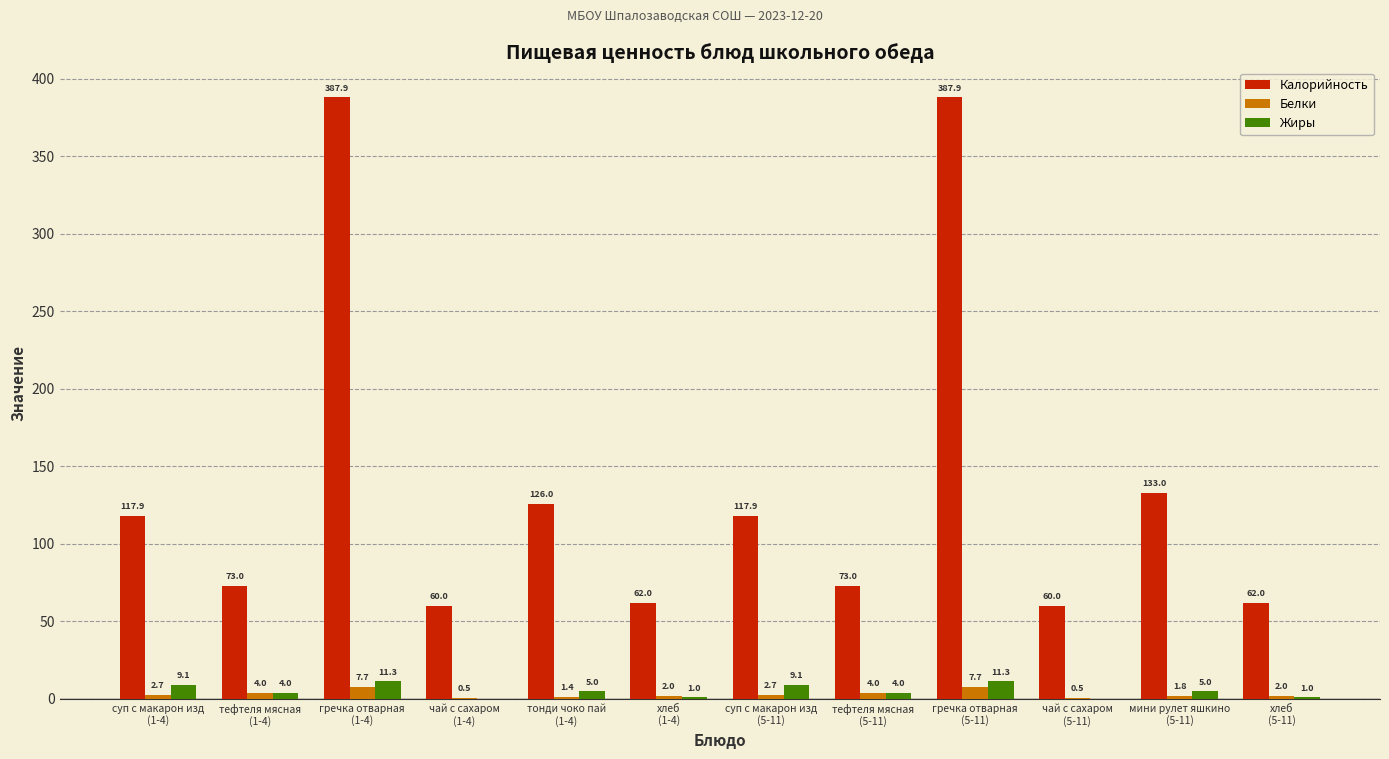

Which series has the largest total across all categories?

Калорийность